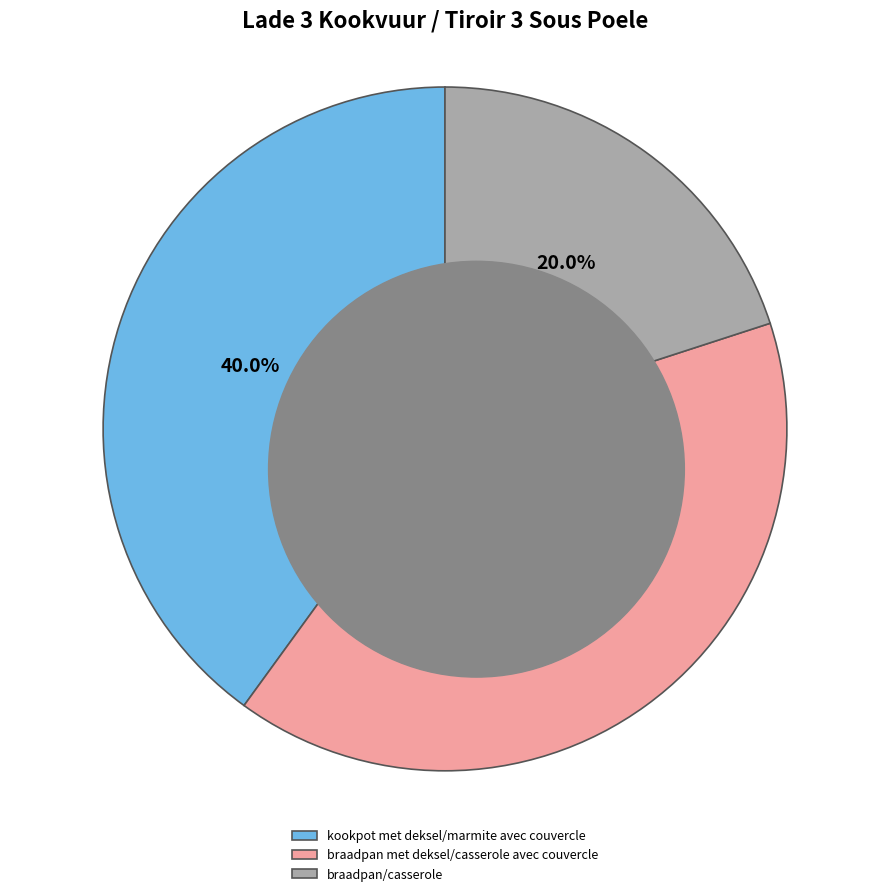

To the nearest percent, what percentage of the pie is kookpot met deksel/marmite avec couvercle?

40%